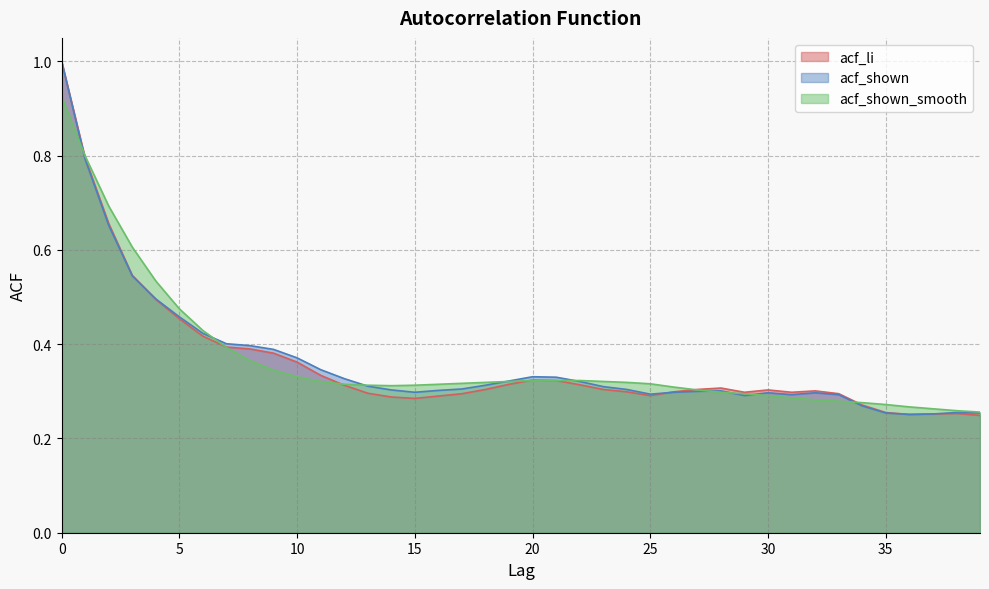

True or false: acf_li and acf_shown_smooth cross at least once.

True